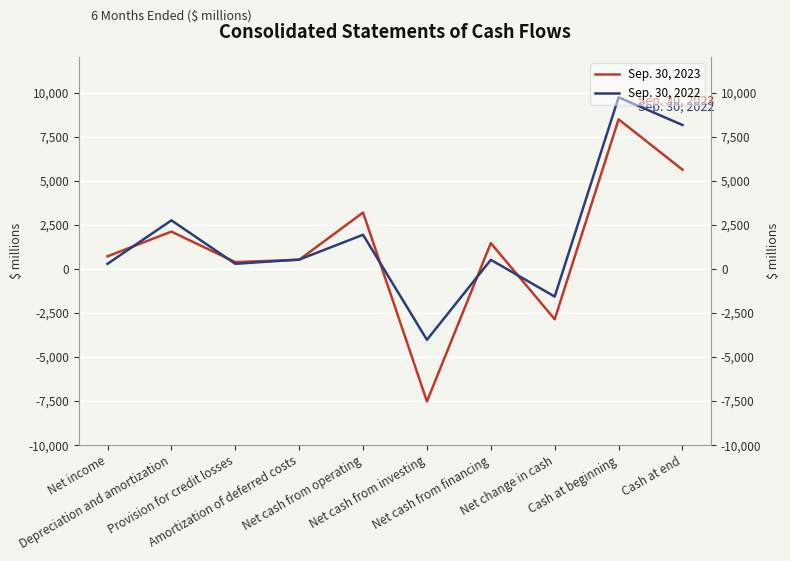

Is this an area chart (filled region under the line)?

No